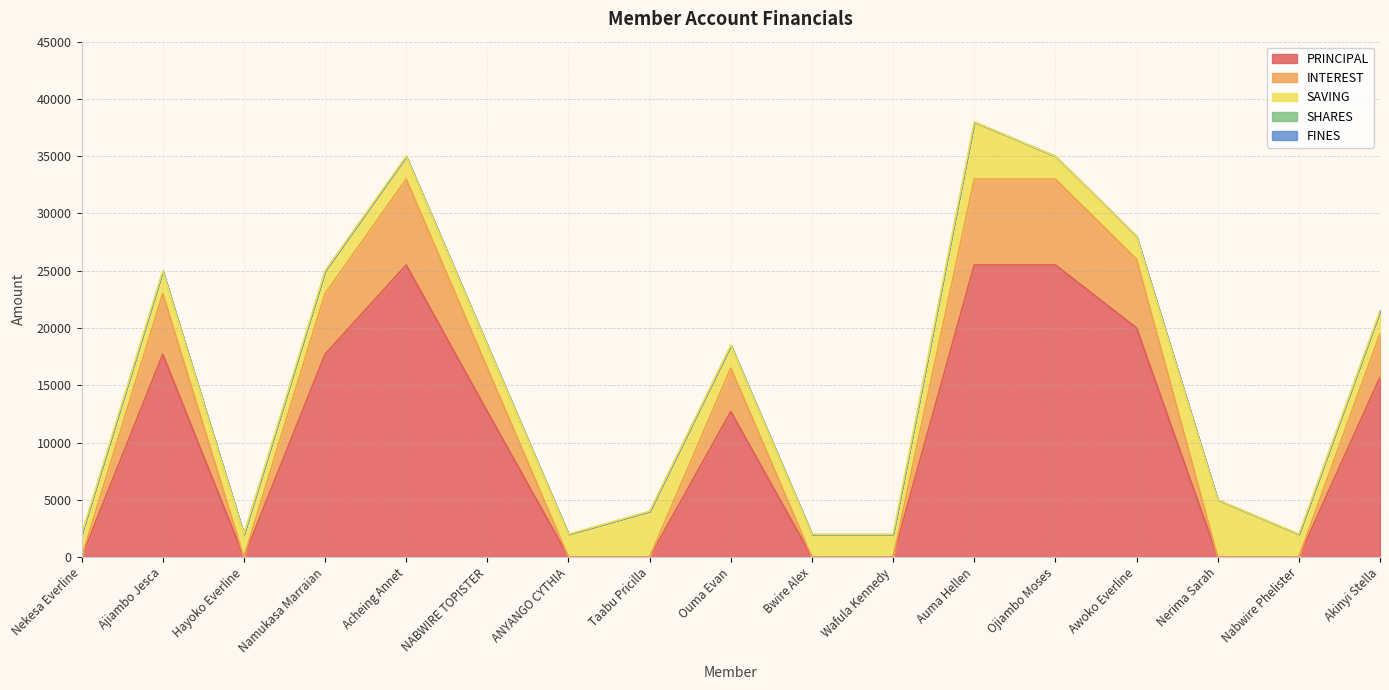

At Wafula Kennedy, list the series in order from smallest to largest.

PRINCIPAL, INTEREST, SHARES, FINES, SAVING